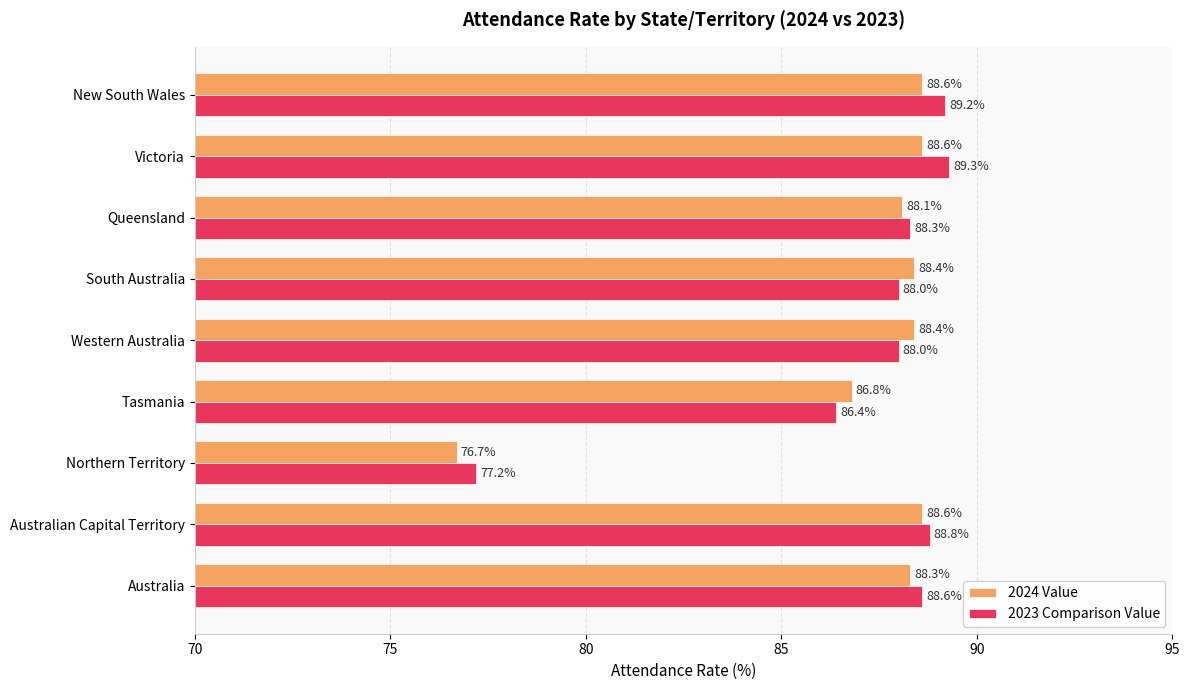

Is it true that 2023 Comparison Value equals 132.9 at Australia?

False